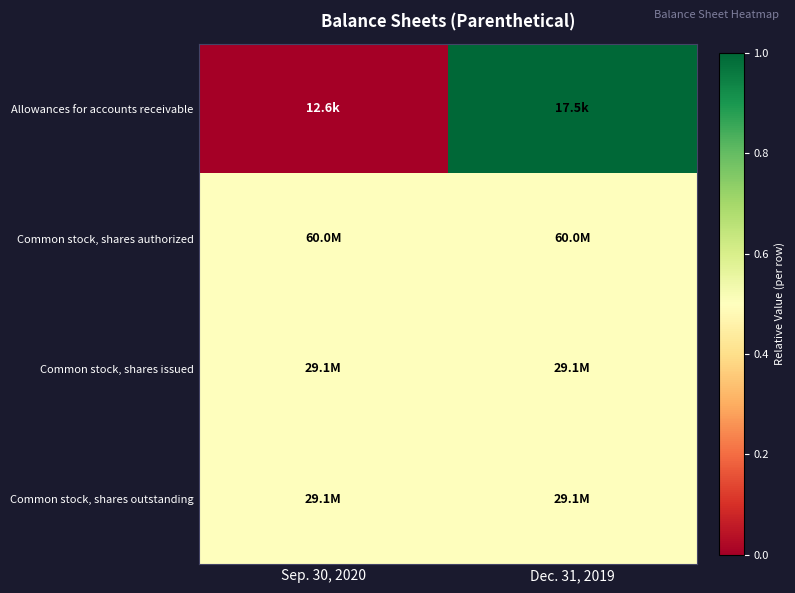

At which category is the sum across all series the highest?

Dec. 31, 2019